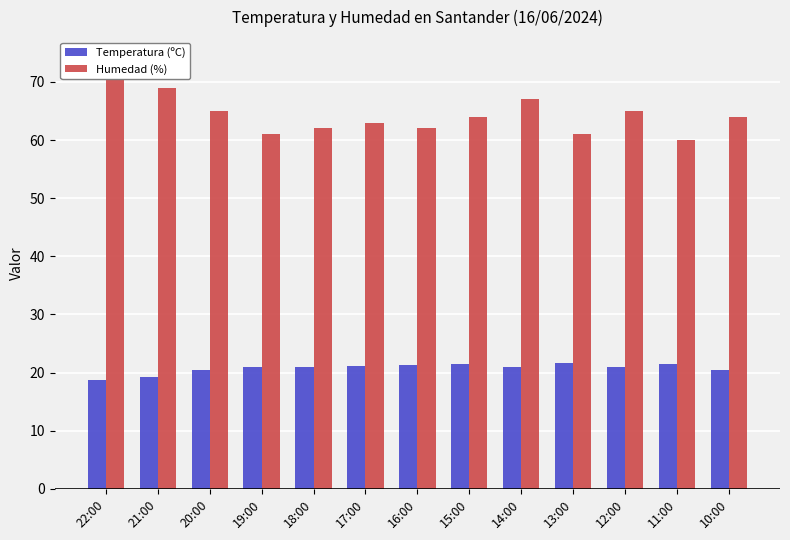

What is the difference between the maximum and minimum values in the Humedad (%) series?

14.0